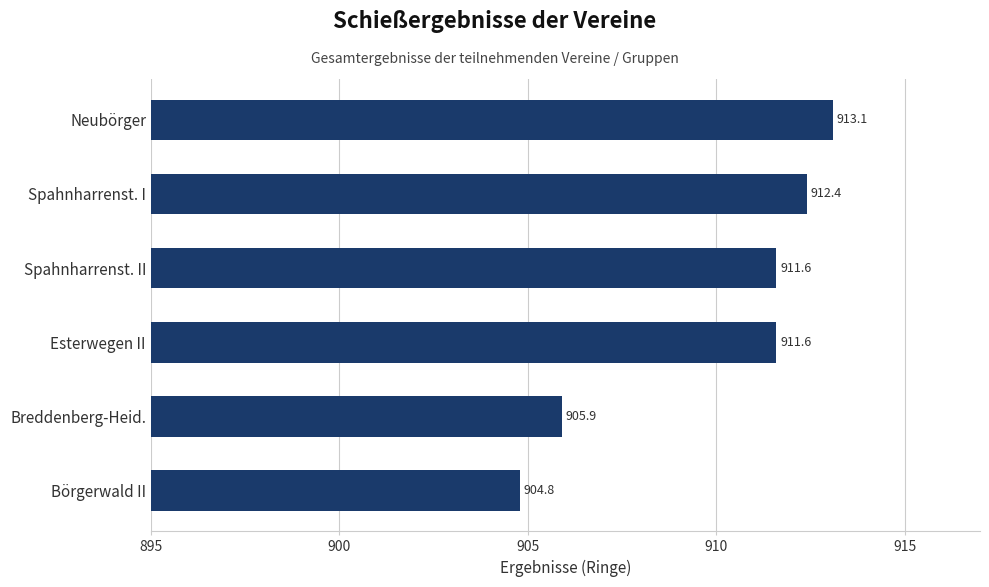

What is the change in value from Börgerwald II to Spahnharrenst. I?

+7.6